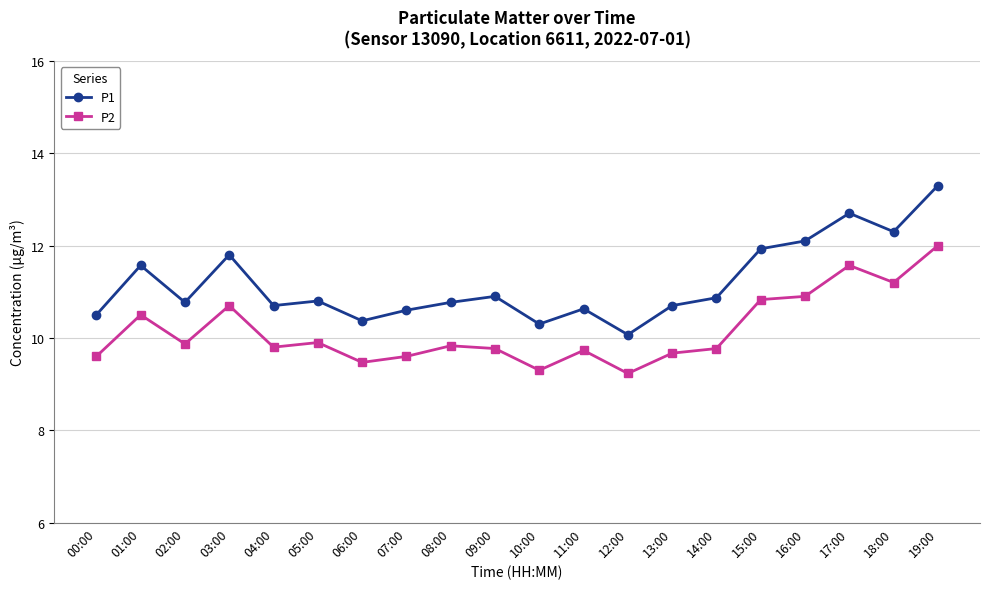

Which category has the highest value across all series?

19:00